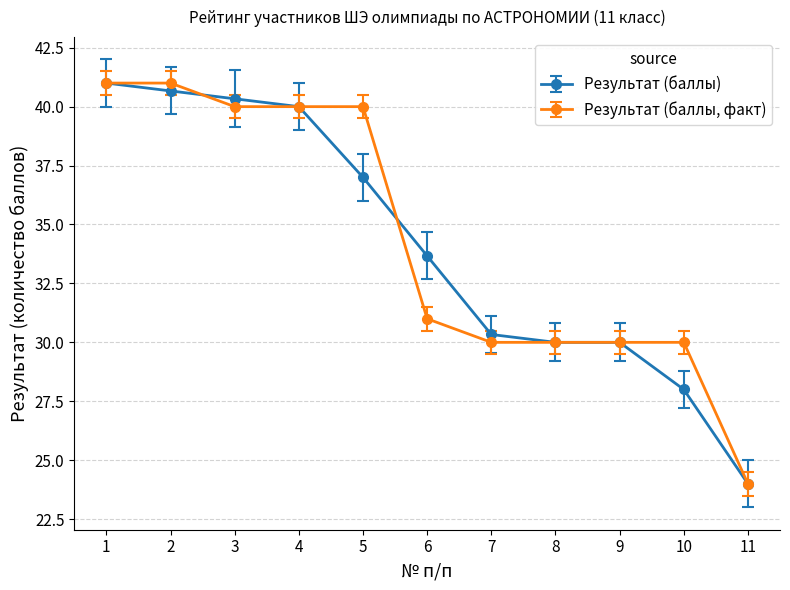

Between 6 and 11, which series saw the biggest shift?

Результат (баллы)